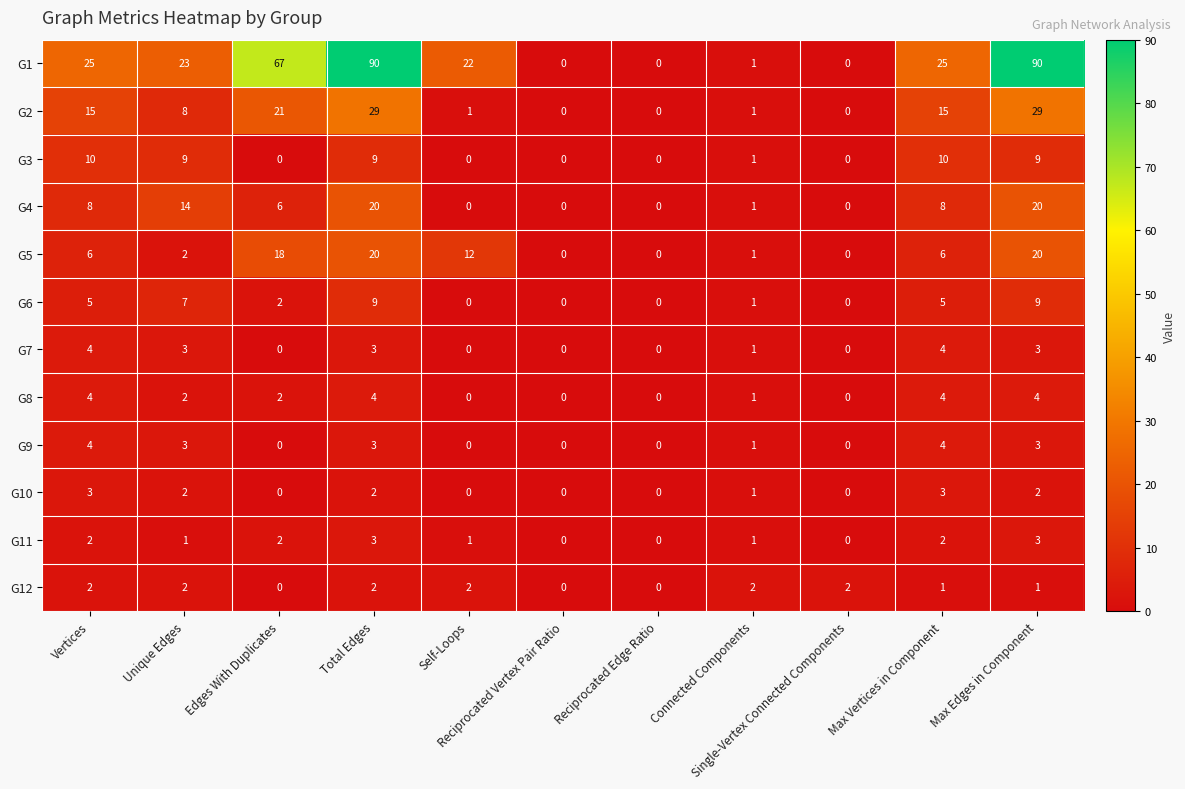

Count the G11 values in the range 0 to 2.

9